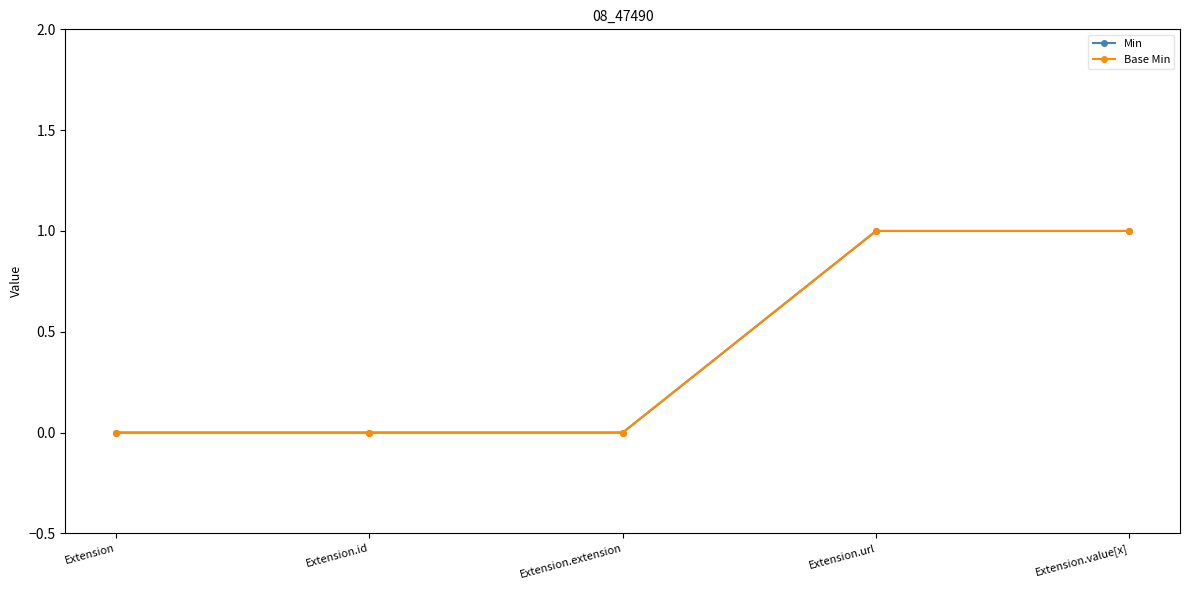

Does the chart have visible grid lines?

No